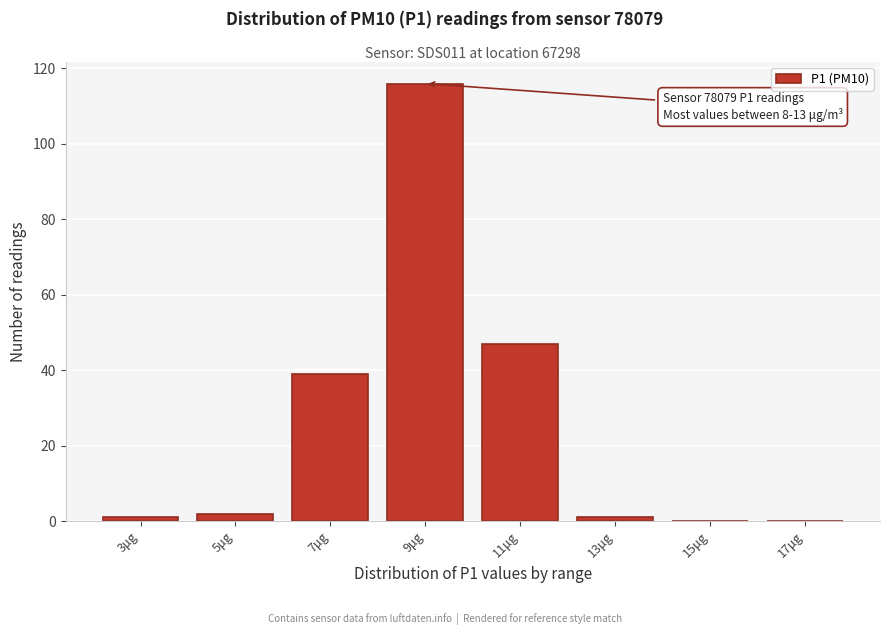

Reading left to right, extract all data points from this chart.

3μg=1	5μg=2	7μg=39	9μg=116	11μg=47	13μg=1	15μg=0	17μg=0